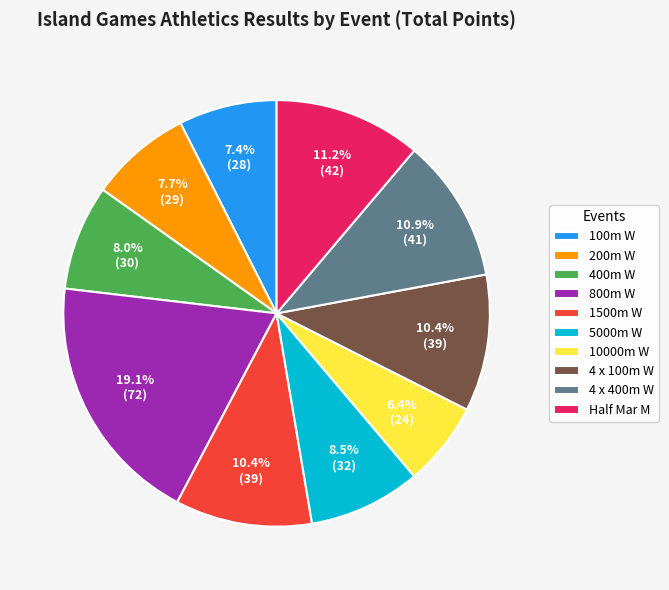

How many slices are in this pie chart?

10